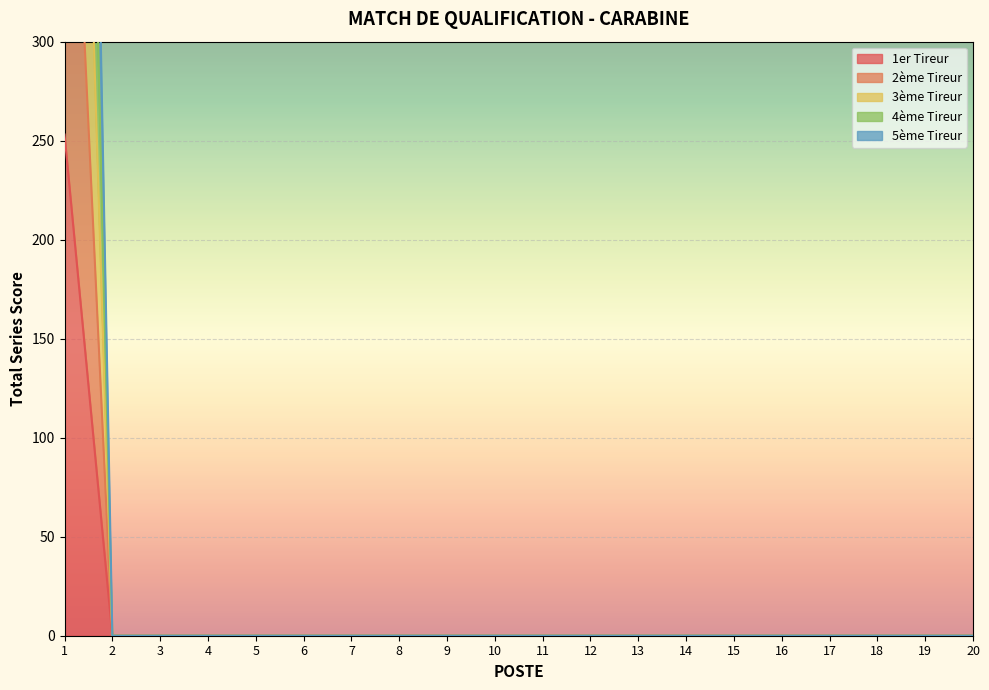

Does the chart display data point markers on the line(s)?

No